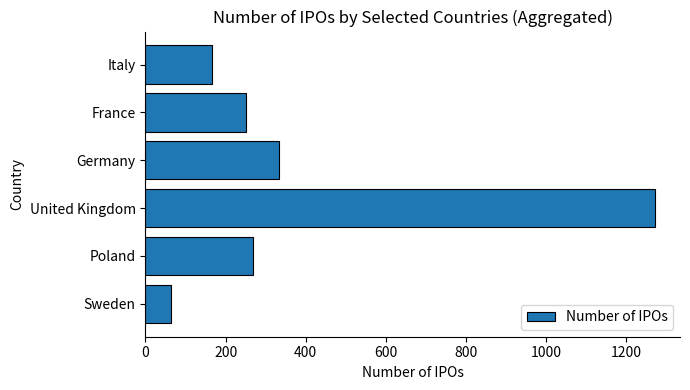

Count the number of data series in this chart.

1